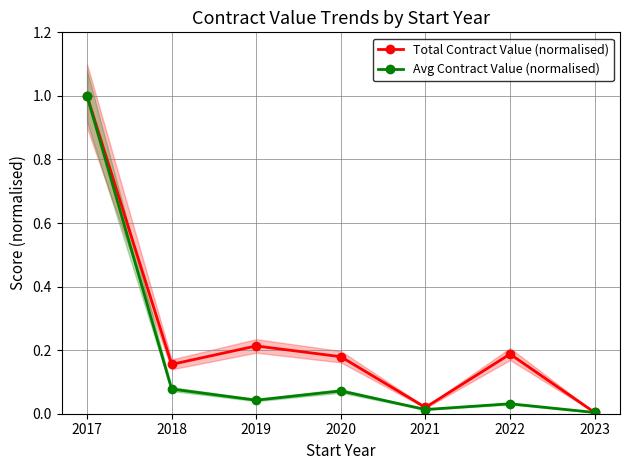

What is the sum of all Avg Contract Value (normalised) values?

1.2